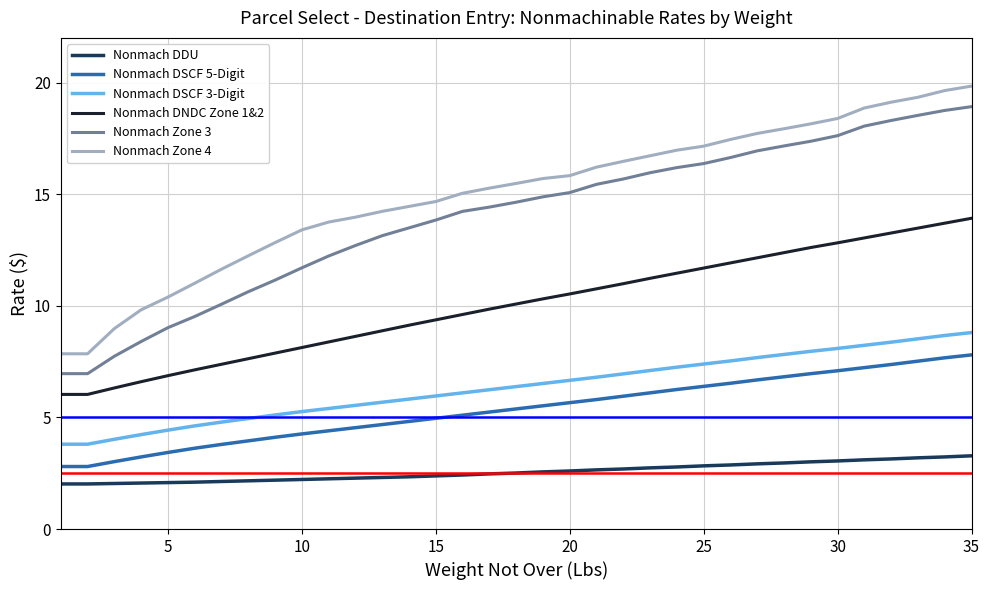

Which series has the largest total across all categories?

Nonmach Zone 4